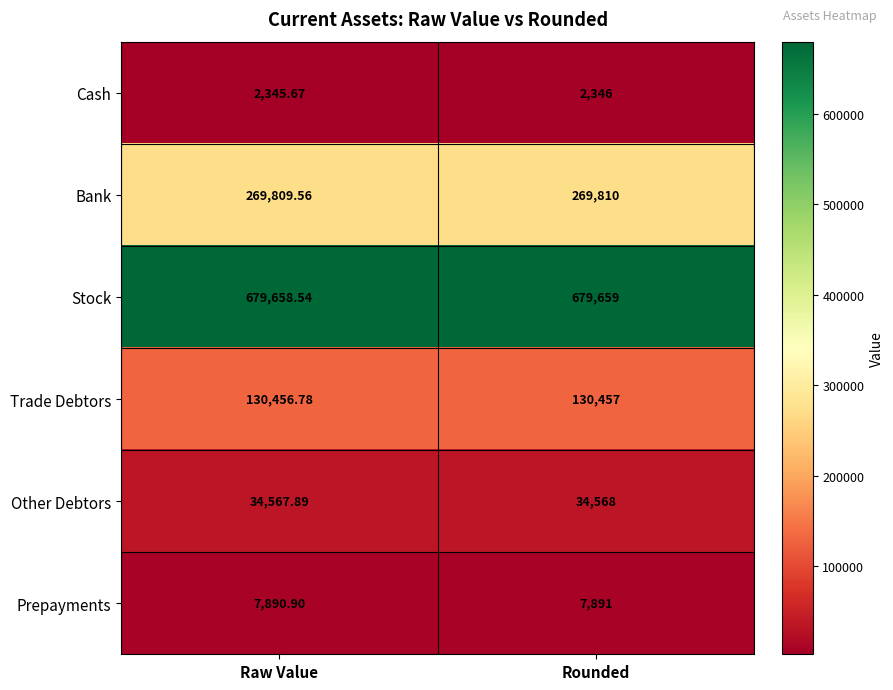

At which category is the sum across all series the highest?

Rounded